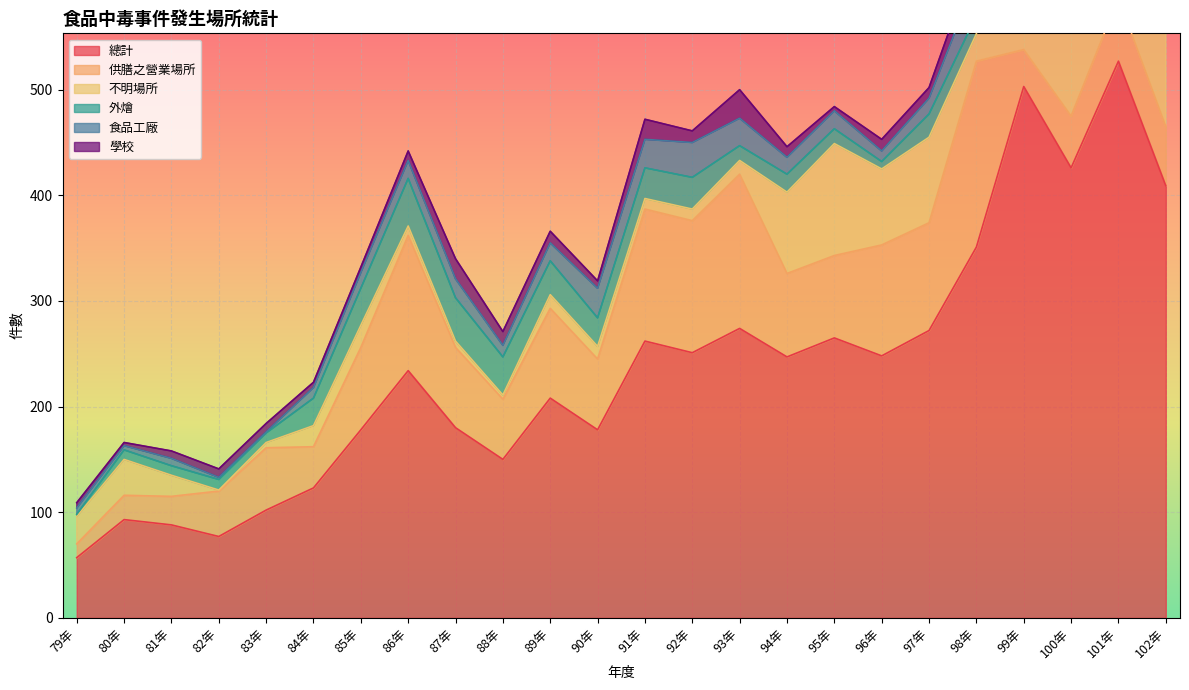

What is the value of the 學校 point at the 8th from the left?

9